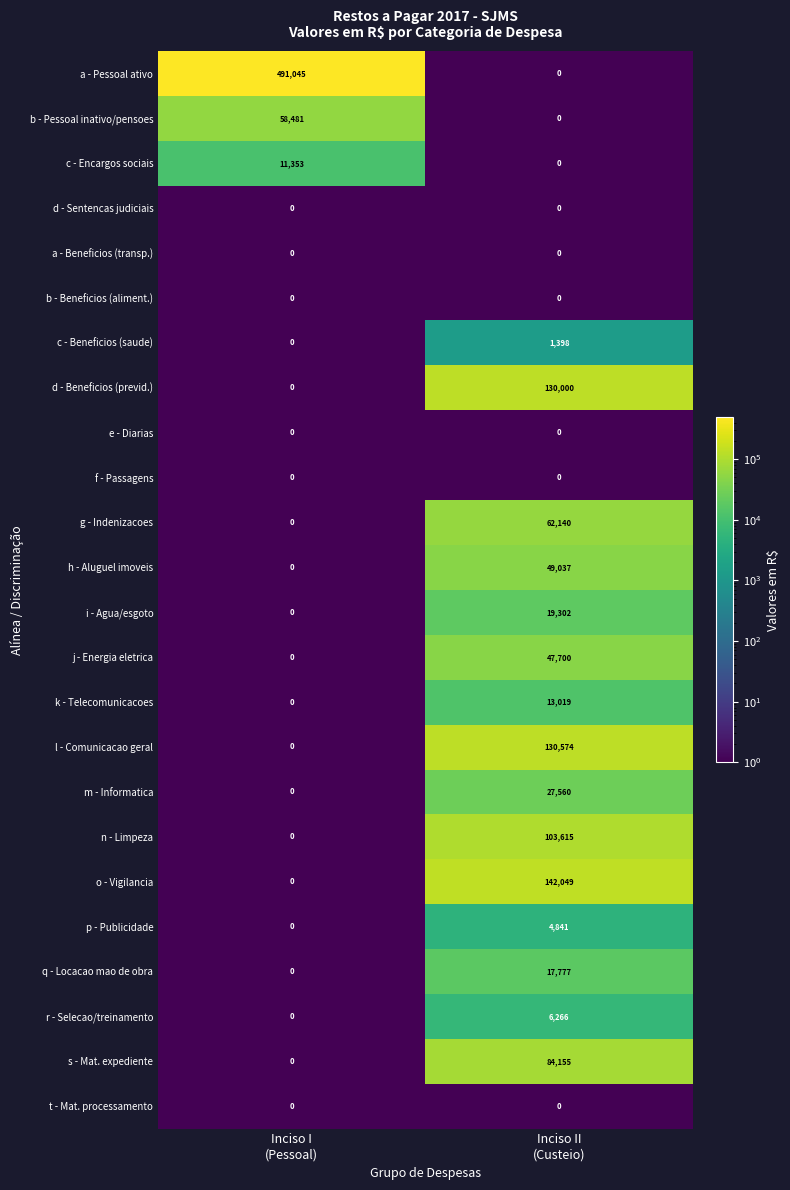

What is the greatest value displayed?

491045